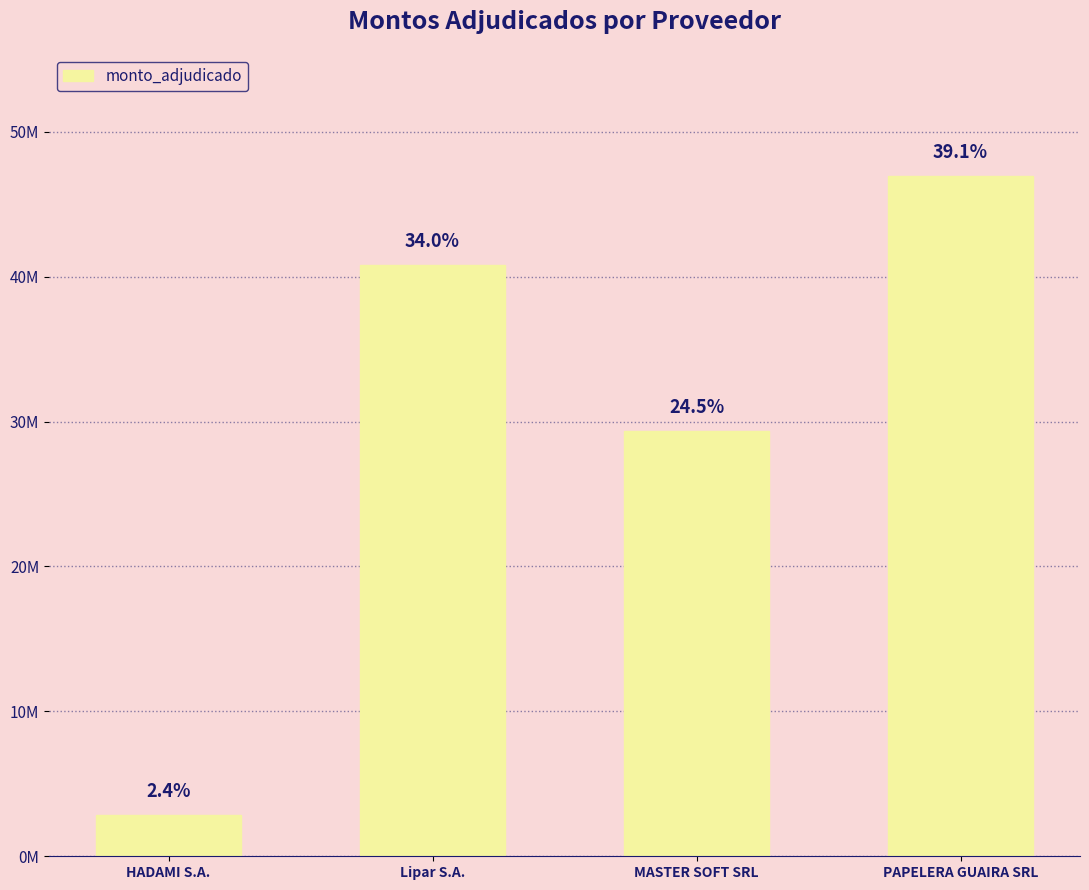

Rank the categories by value from lowest to highest.

HADAMI S.A., MASTER SOFT SRL, Lipar S.A., PAPELERA GUAIRA SRL